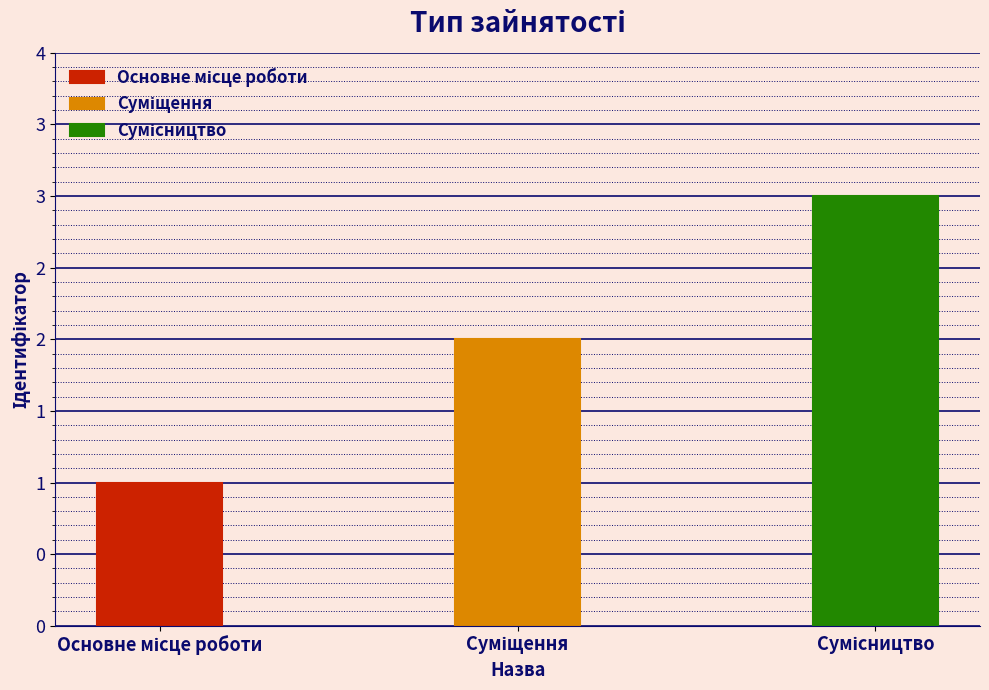

Where is the data nearest to the value 2?

Суміщення